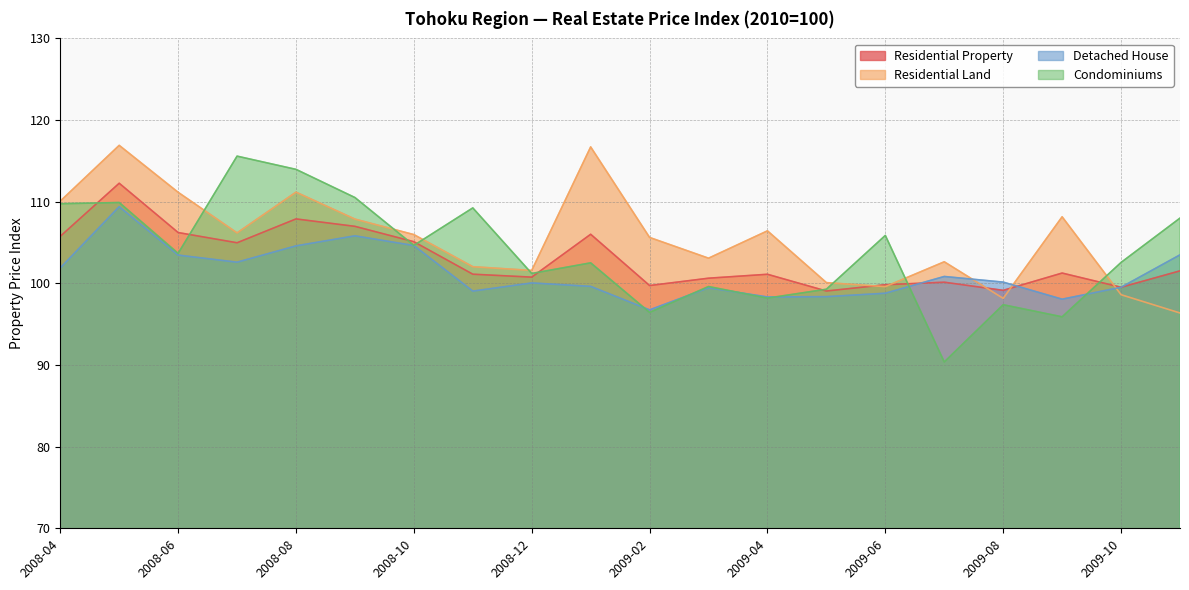

What value does the Condominiums series have at 2008-04?

109.8